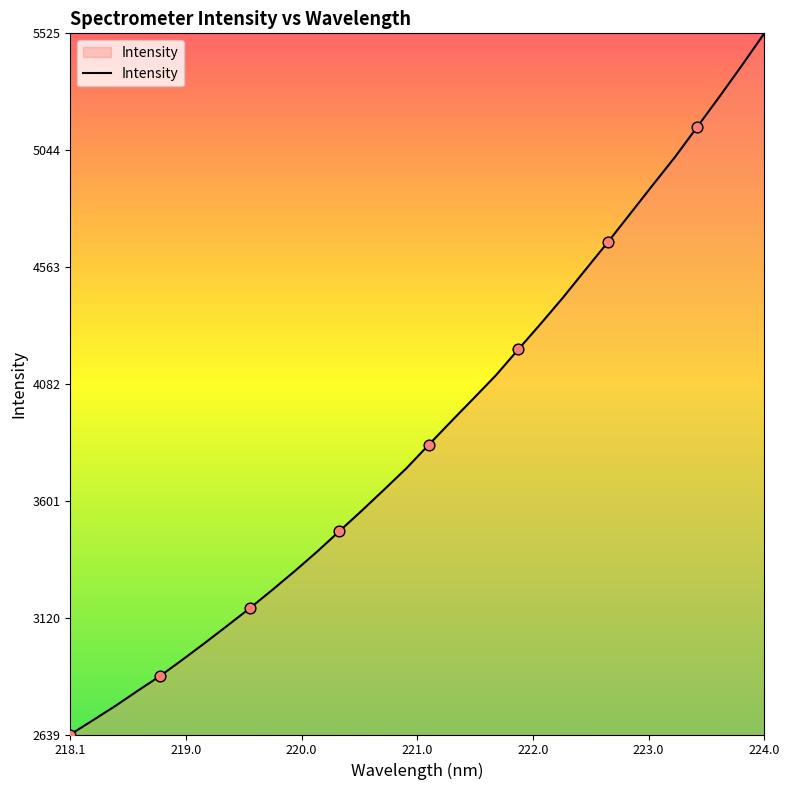

What is the difference between the maximum and minimum values?

2885.6